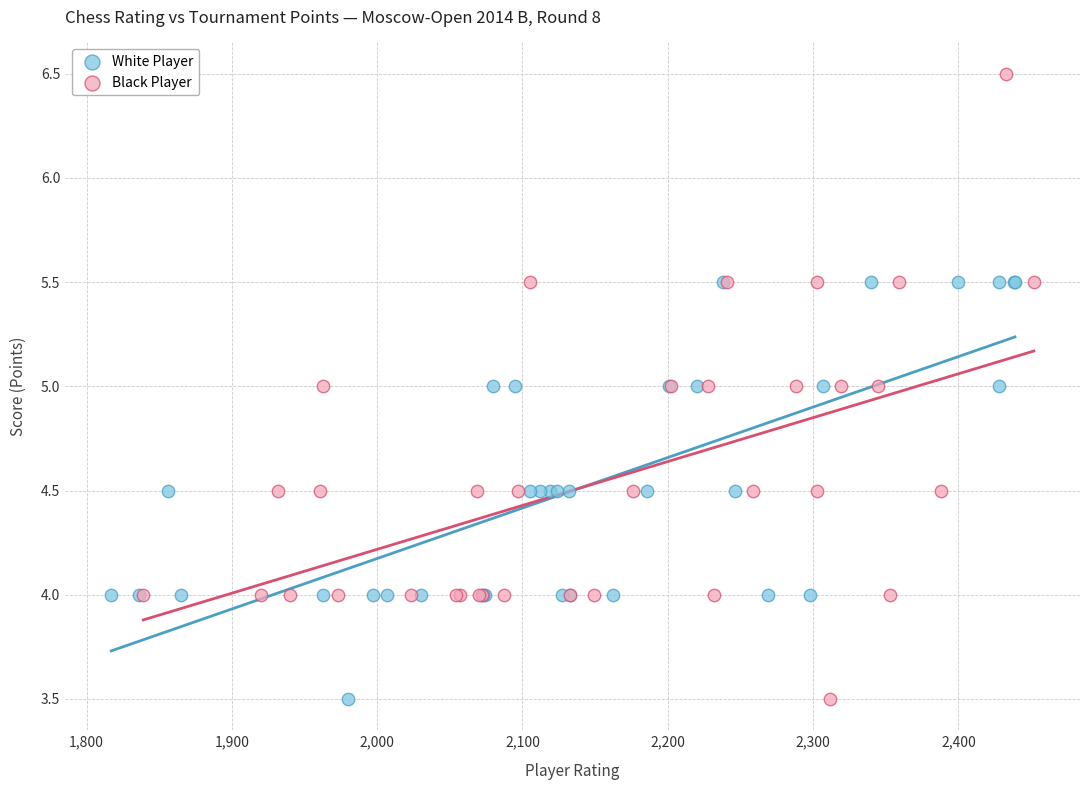

Which series contains the highest Y value?

Black Player